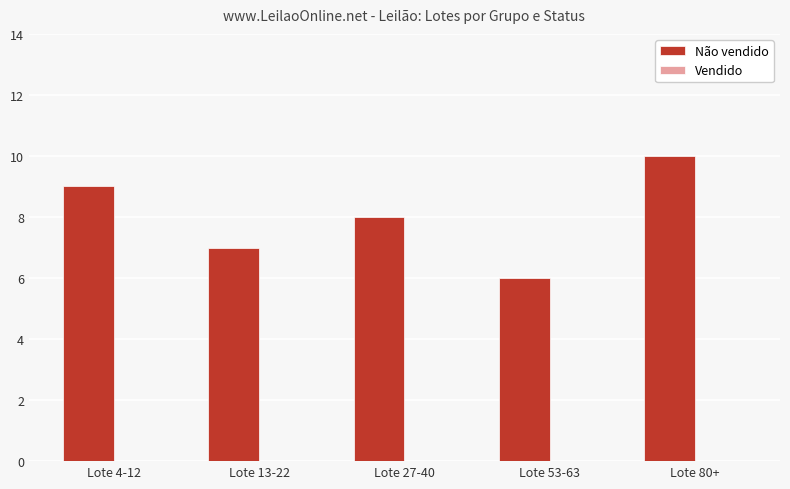

How many values are below 8?

2